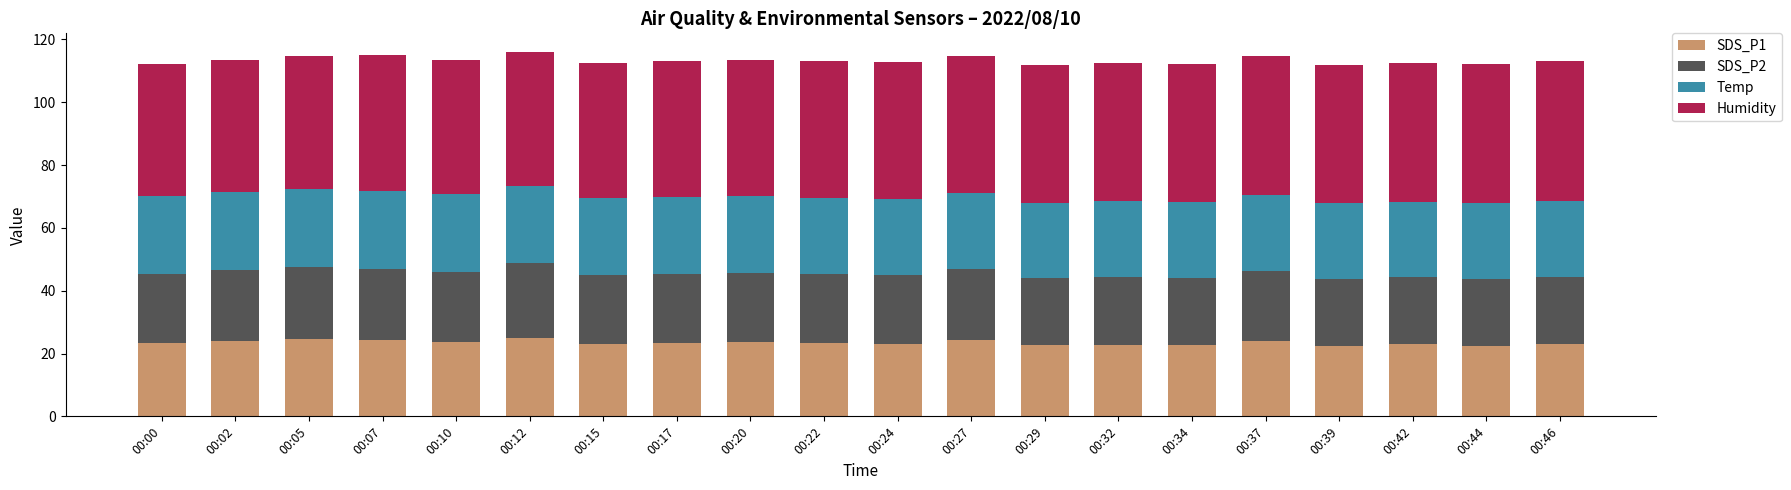

What is the total value across all series at 00:17?

113.1